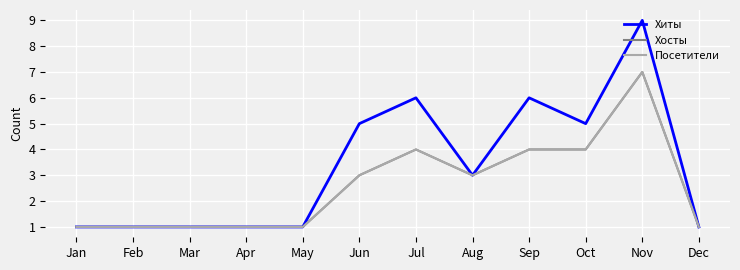

True or false: Хосты and Хиты intersect in this chart.

False